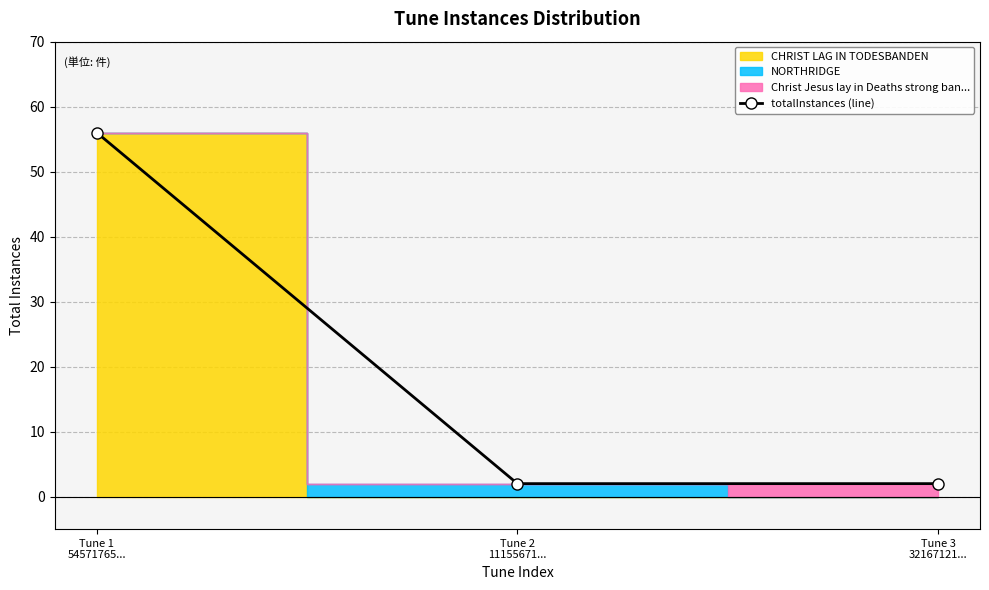

True or false: the data shows 0 at Tune 3
32167121....

False